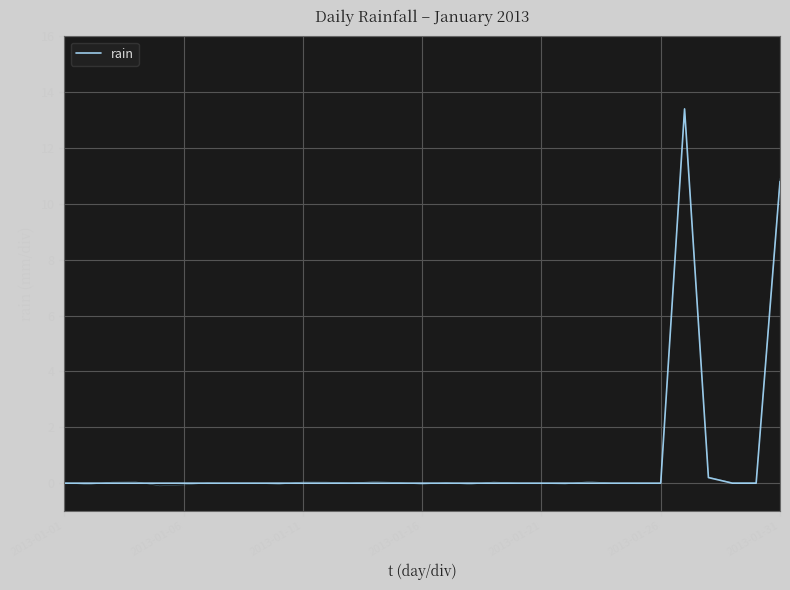

How many series are shown in this chart?

1